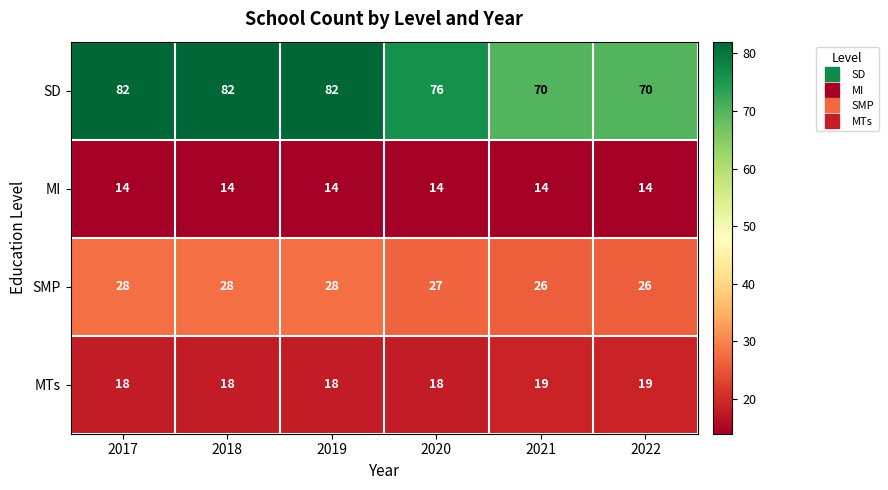

Count the SD values in the range 70 to 82.

6